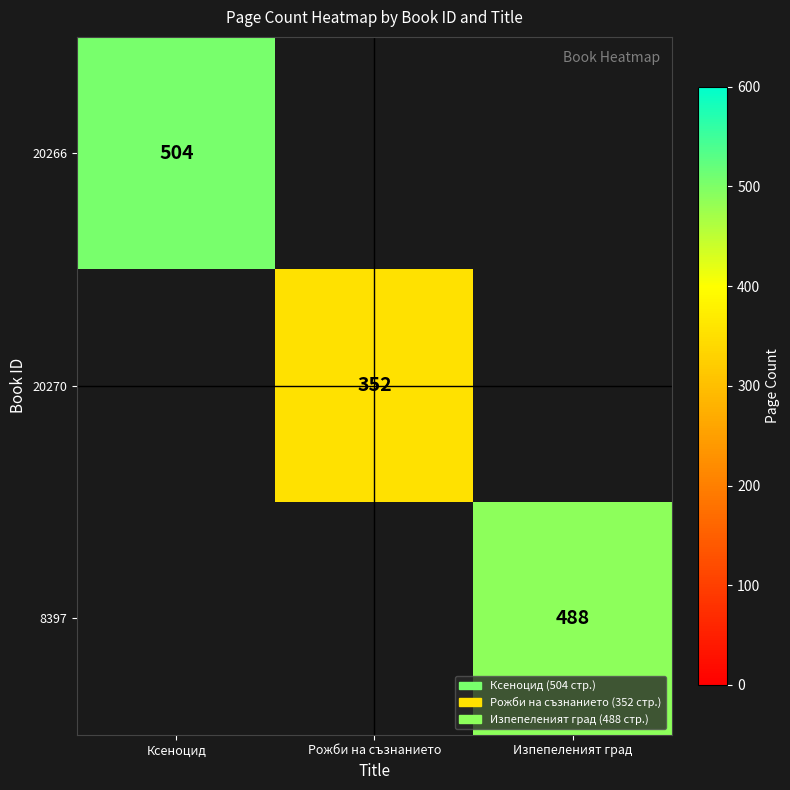

At which category is the sum across all series the highest?

Ксеноцид